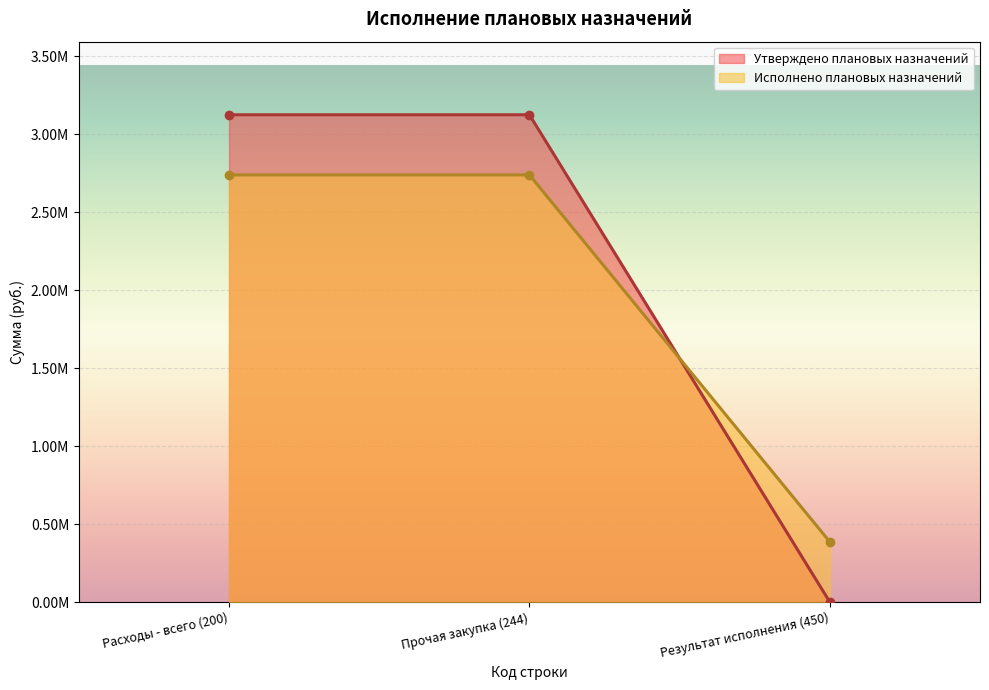

At which category does the chart reach its minimum across all series?

Результат исполнения (450)